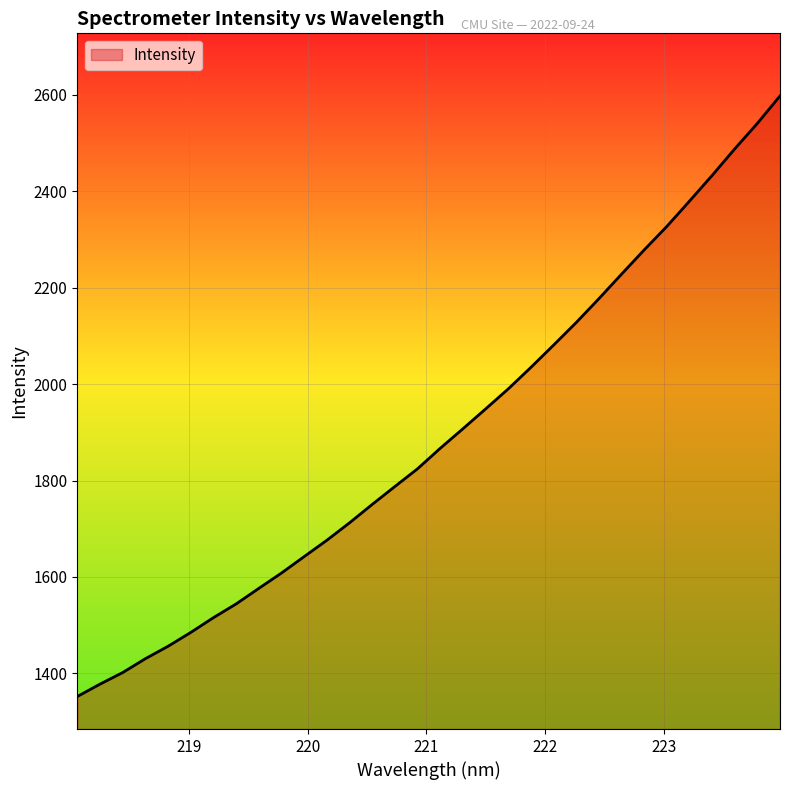

What is the difference between the maximum and minimum values?

1245.5